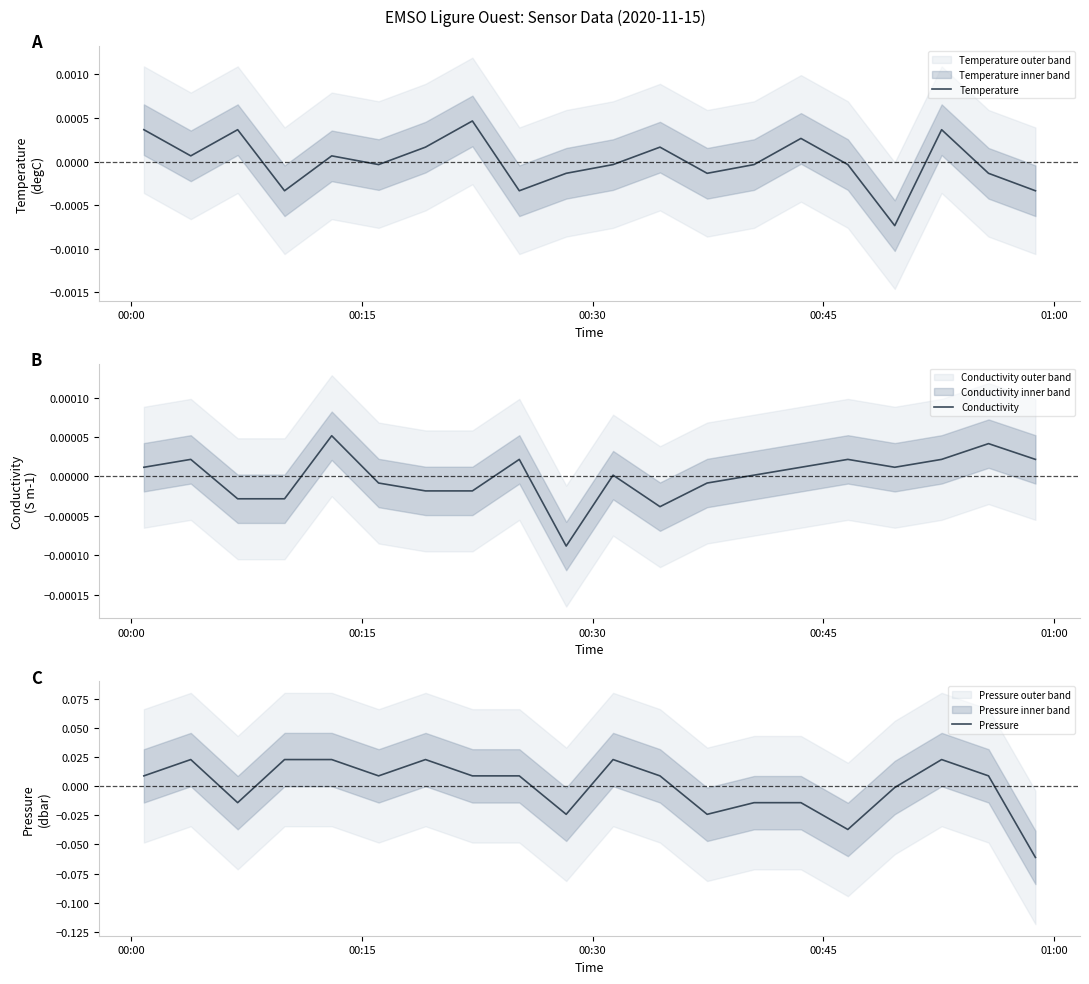

List the series in order of their peak value, lowest first.

Conductivity, Temperature, Pressure